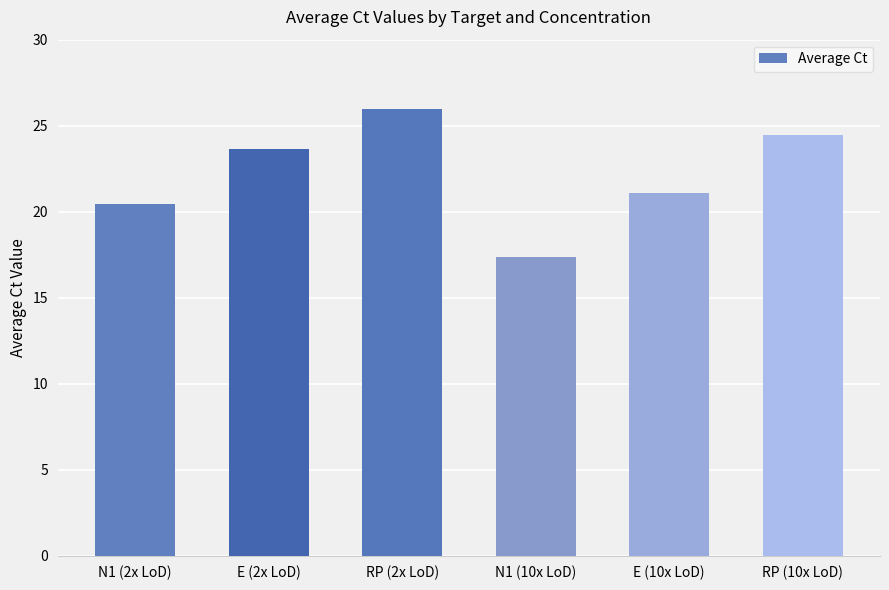

How many values are below 23?

3